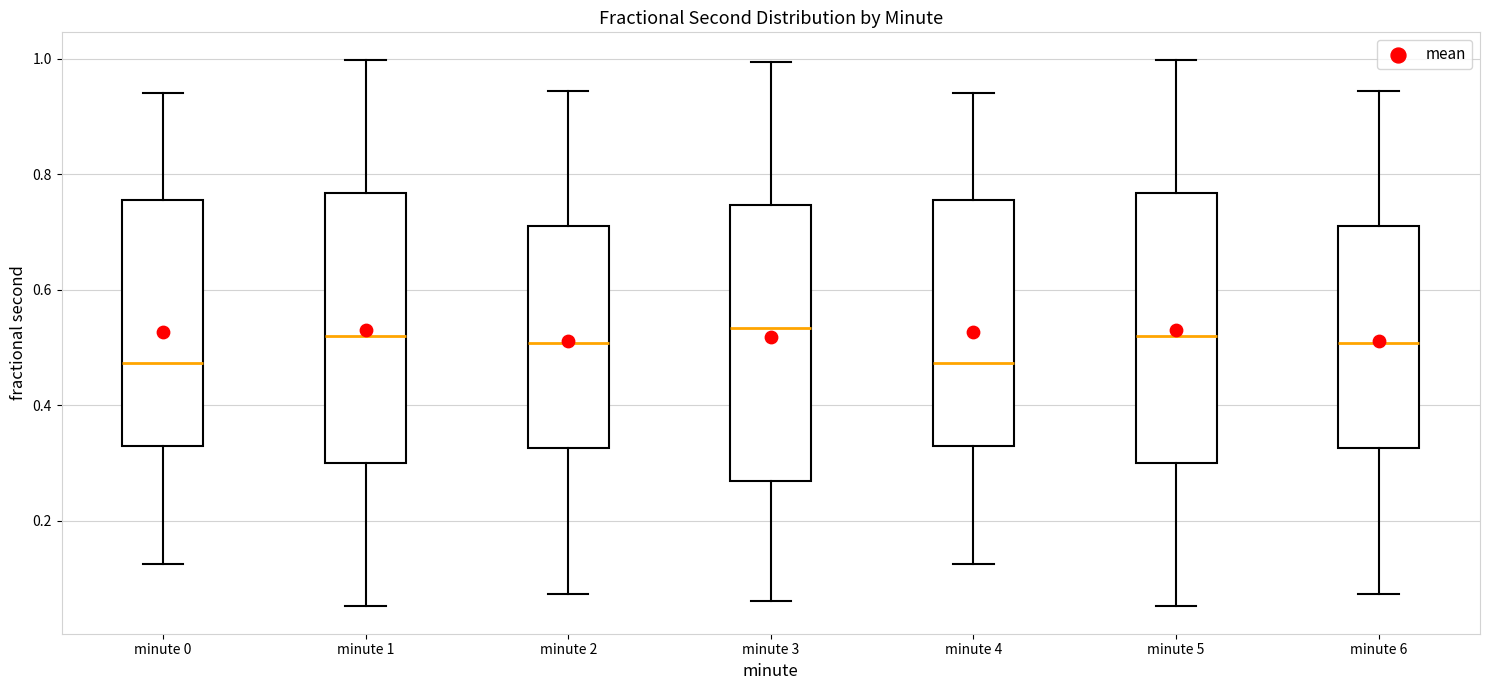

Reading left to right, transcribe this box plot: for each box, give where its median line is, the range the box spans, and where its two whiskers end, as read against the y-axis. The values are not printed on the chart, so give them approximately, as read against the axis.

minute 0: median 0.48, box 0.32 to 0.76, whiskers 0.12 to 0.94
minute 1: median 0.52, box 0.30 to 0.76, whiskers 0.06 to 1.00
minute 2: median 0.50, box 0.32 to 0.72, whiskers 0.08 to 0.94
minute 3: median 0.54, box 0.26 to 0.74, whiskers 0.06 to 1.00
minute 4: median 0.48, box 0.32 to 0.76, whiskers 0.12 to 0.94
minute 5: median 0.52, box 0.30 to 0.76, whiskers 0.06 to 1.00
minute 6: median 0.50, box 0.32 to 0.72, whiskers 0.08 to 0.94